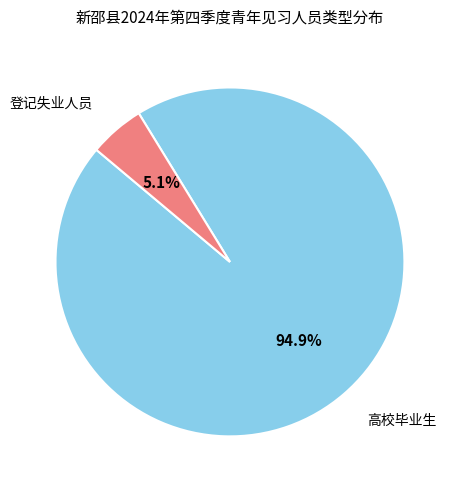

What portion of the pie excludes 高校毕业生?

5.1%